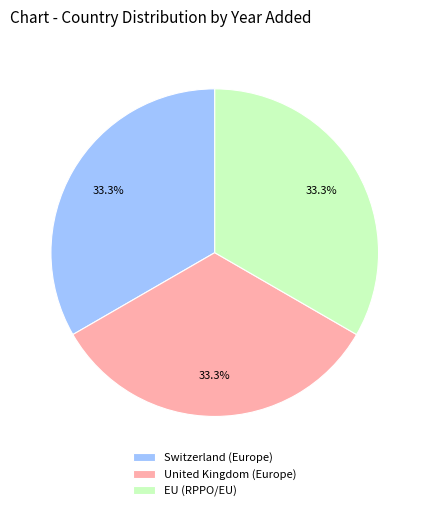

Is Switzerland (Europe) the majority of the pie?

No